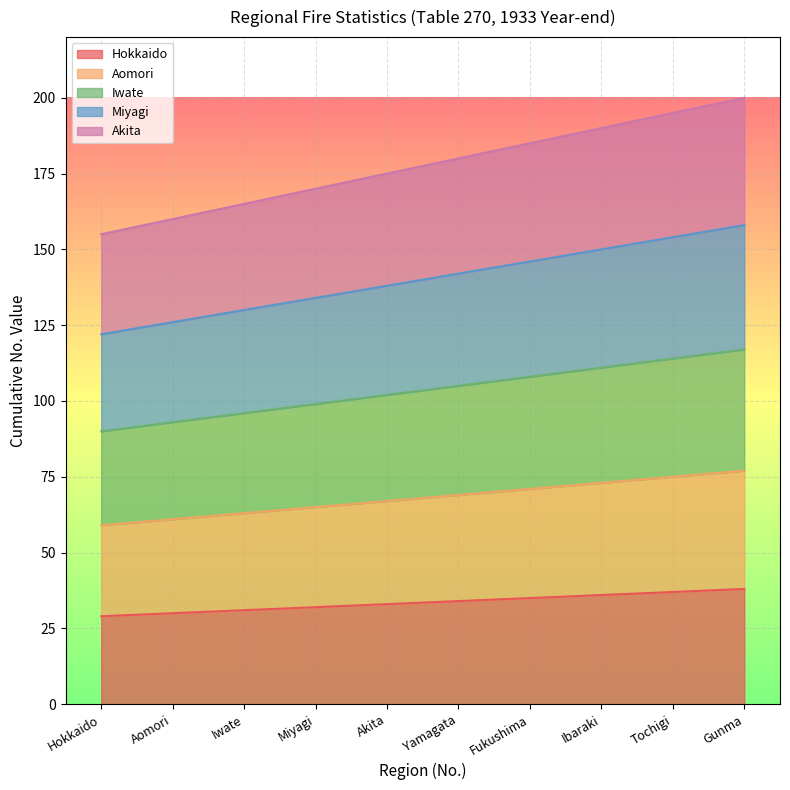

How many values in the Hokkaido series are below 34?

5